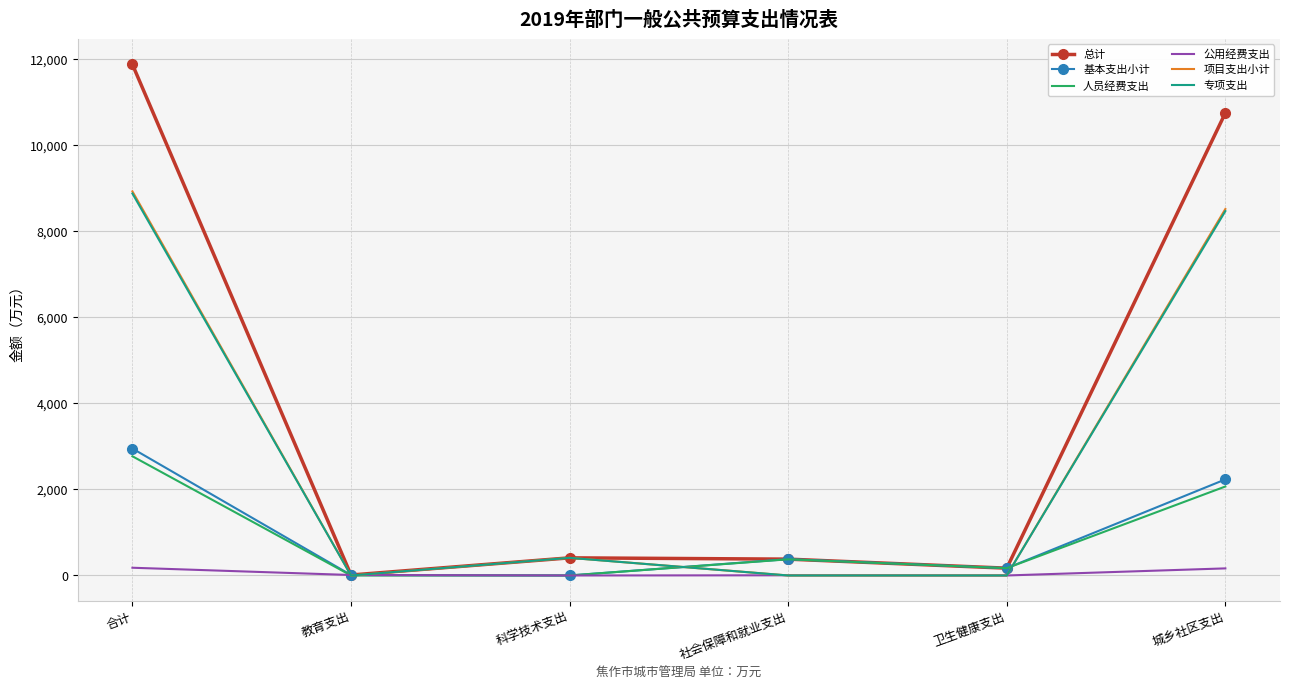

Which series has the largest total across all categories?

总计